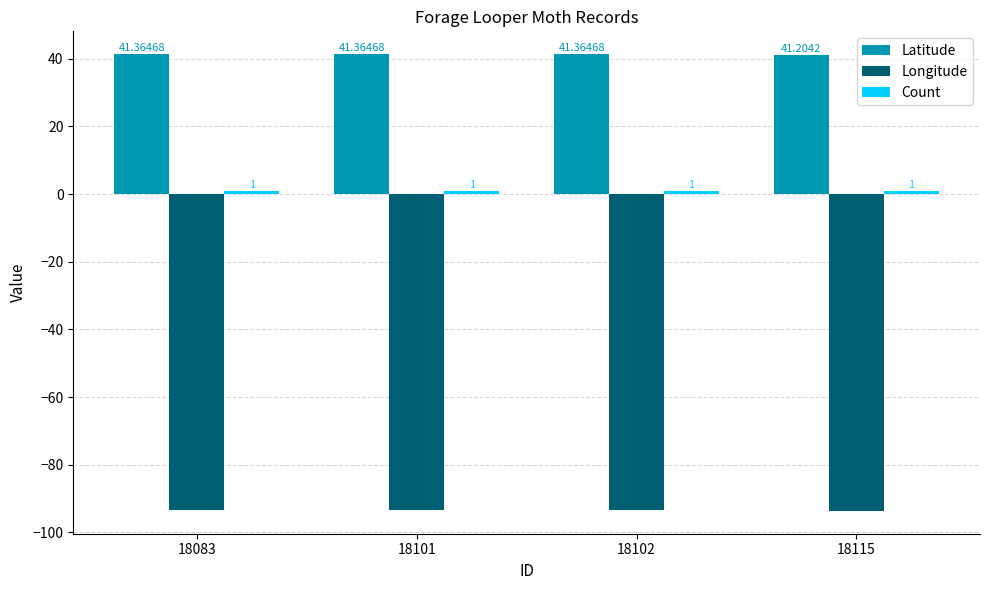

What is the average value of the Latitude series?

41.3